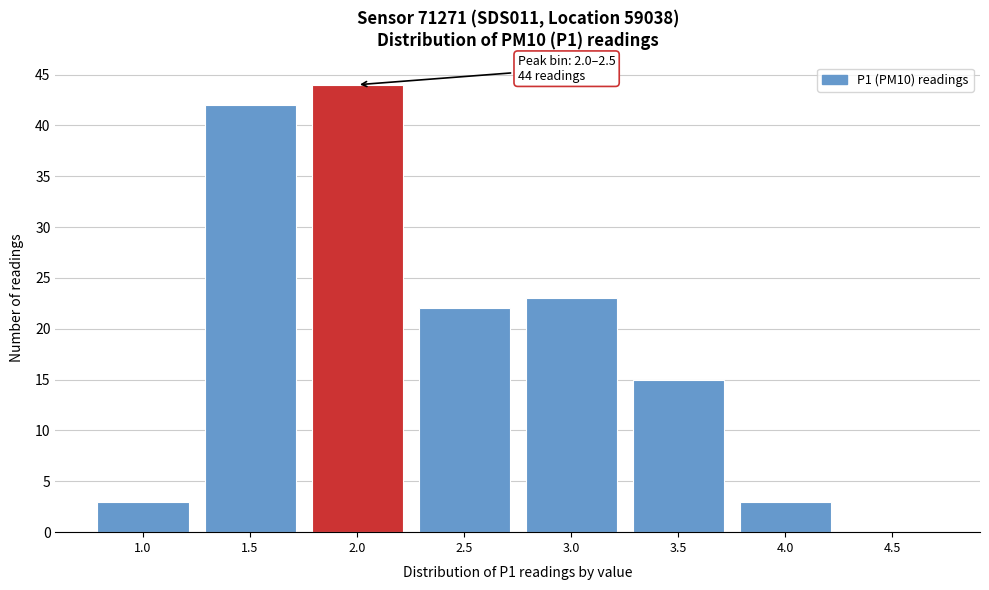

Reading right to left, transcribe all the data shown in this chart.

4.5=0	4.0=3	3.5=15	3.0=23	2.5=22	2.0=44	1.5=42	1.0=3